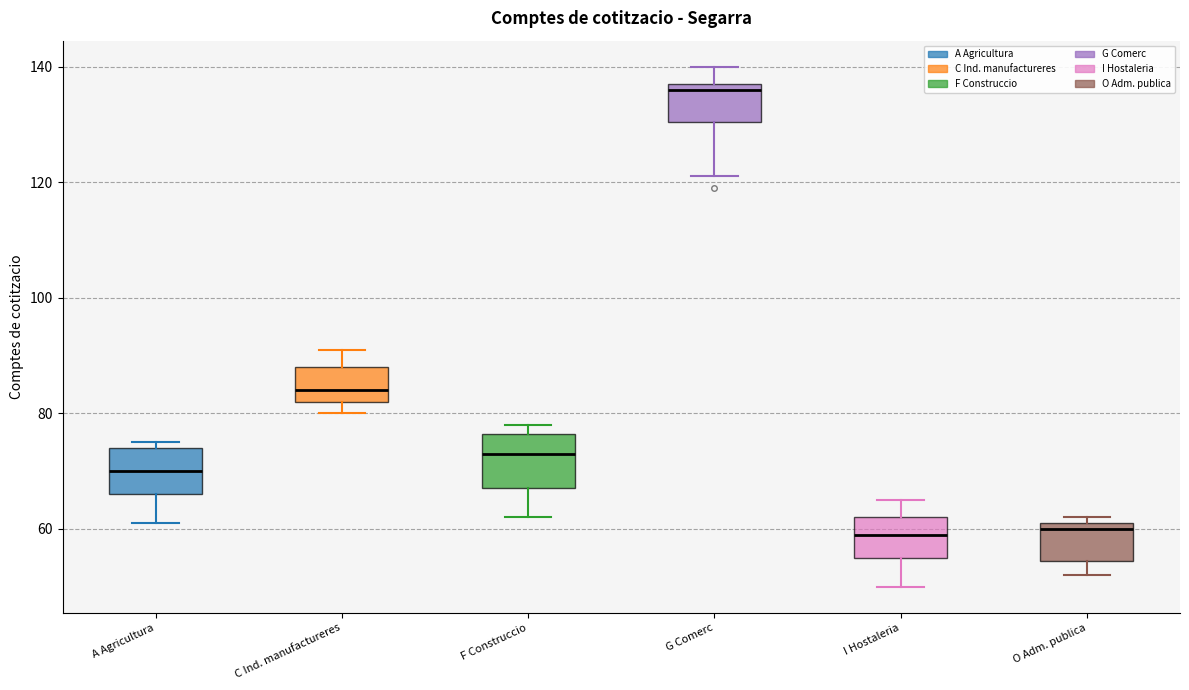

Where is the lower edge of the box for C Ind. manufactureres on the y-axis? The values are not printed on the chart, so give them approximately, as read against the axis.

82